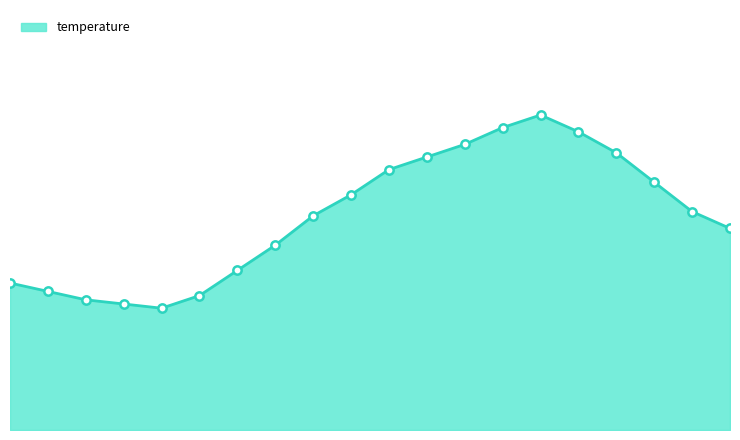

Reading left to right, extract all data points from this chart.

00:01=15.5	01:14=15.3	02:27=15.1	03:40=15.0	04:53=14.9	06:06=15.2	07:19=15.8	08:32=16.4	09:45=17.1	10:58=17.6	12:11=18.2	13:24=18.5	14:37=18.8	15:50=19.2	17:03=19.5	18:16=19.1	19:29=18.6	20:42=17.9	21:55=17.2	23:08=16.8